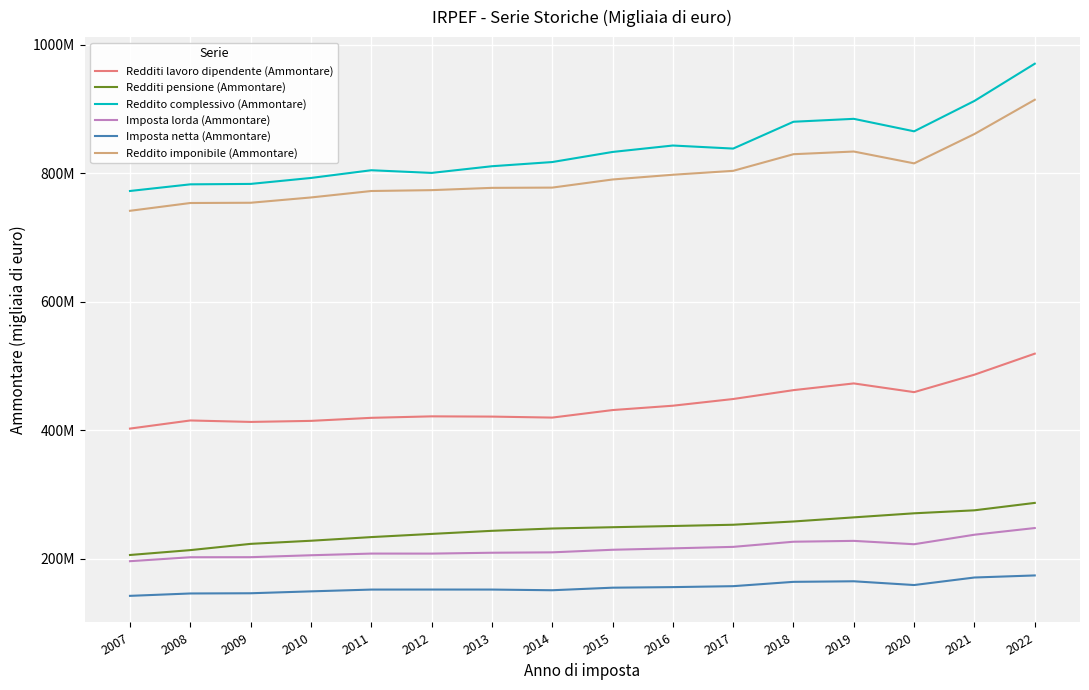

What is the difference between the maximum and second lowest values in the Imposta netta (Ammontare) series?

28044395.8